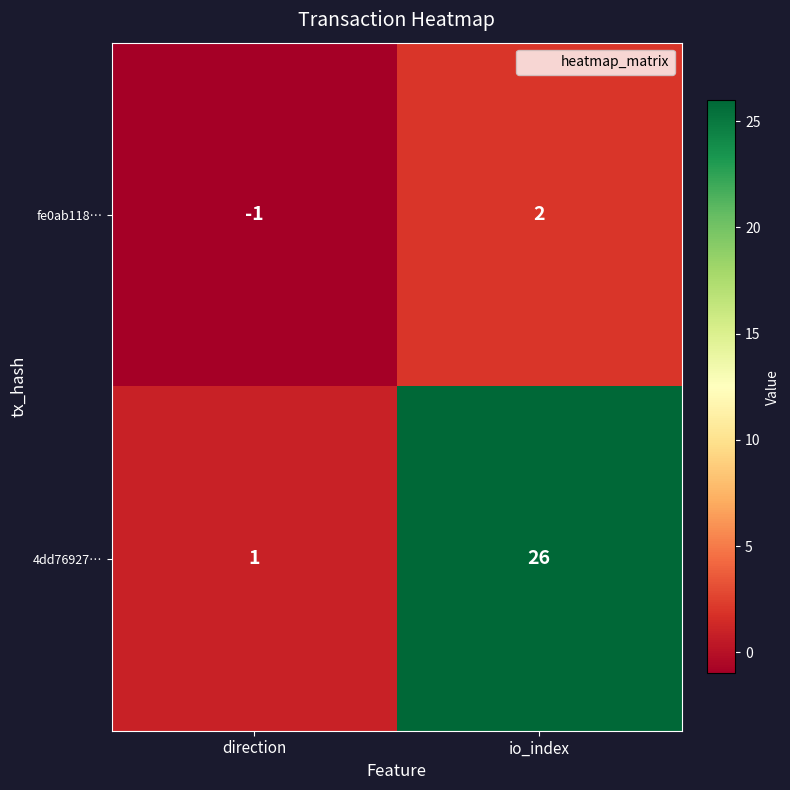

What is the difference between the fe0ab118… values at io_index and direction?

3